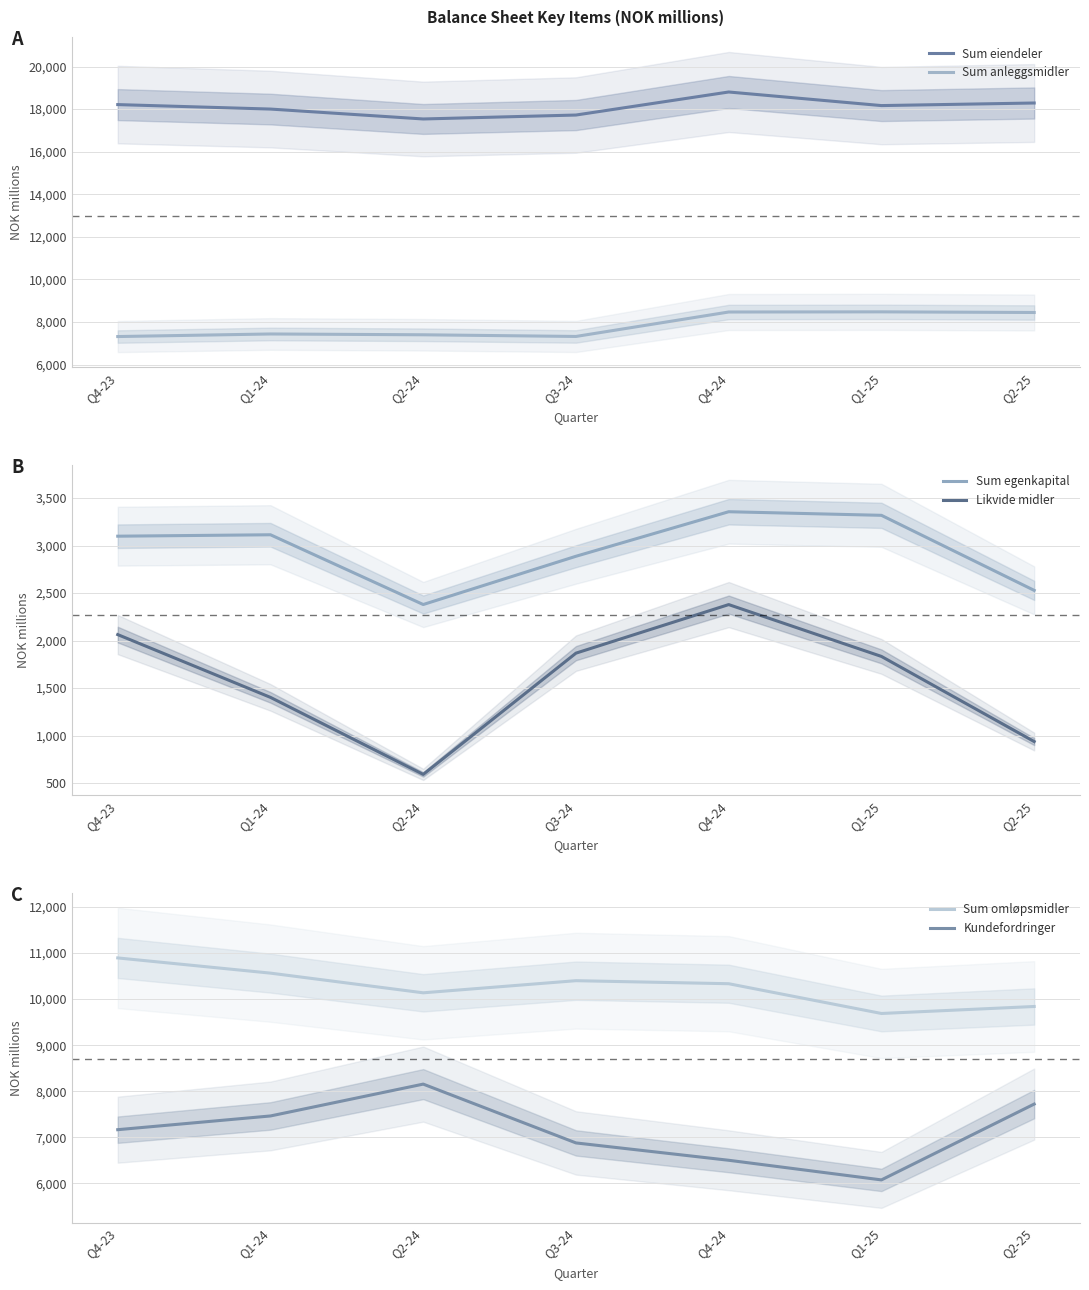

What is the maximum value shown in the chart?

18803.9